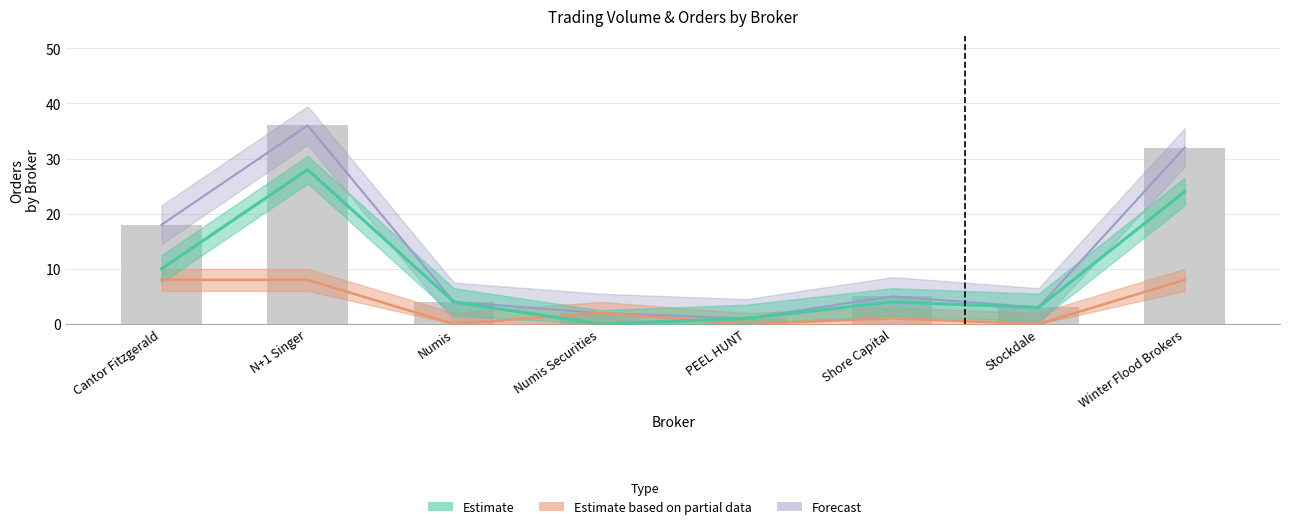

What is the label of the 6th bar from the left?

Shore Capital